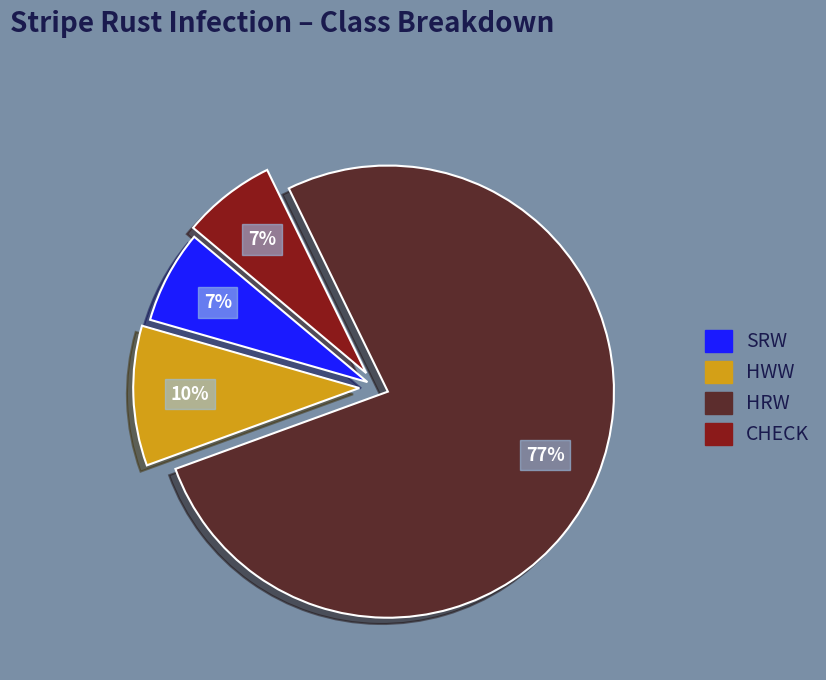

Does HRW represent more than half of the total?

Yes